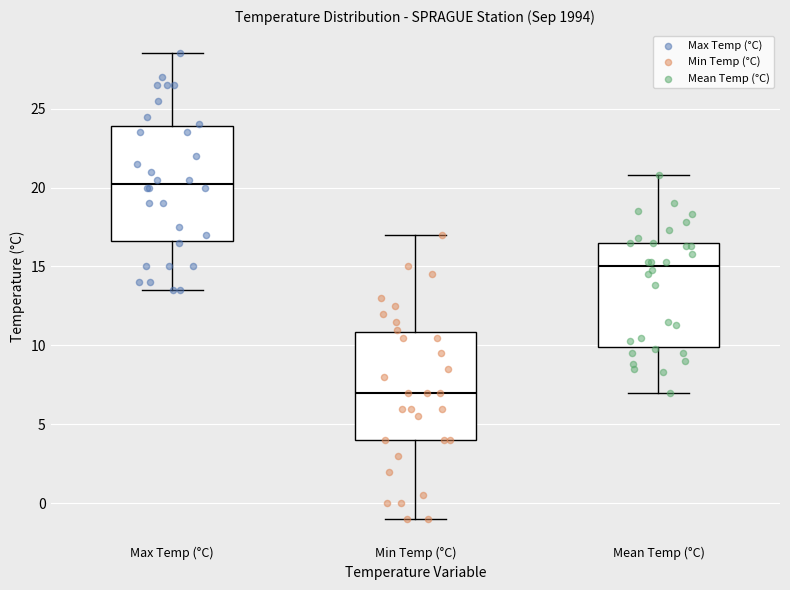

Reading left to right, read every box against the y-axis: the position of its median line, the range the box covers, and the ends of its whiskers. The values are not printed on the chart, so give them approximately, as read against the axis.

Max Temp (°C): median 20.5, box 16.5 to 24.0, whiskers 13.5 to 28.5
Min Temp (°C): median 7.0, box 4.0 to 11.0, whiskers -1.0 to 17.0
Mean Temp (°C): median 15.0, box 10.0 to 16.5, whiskers 7.0 to 21.0